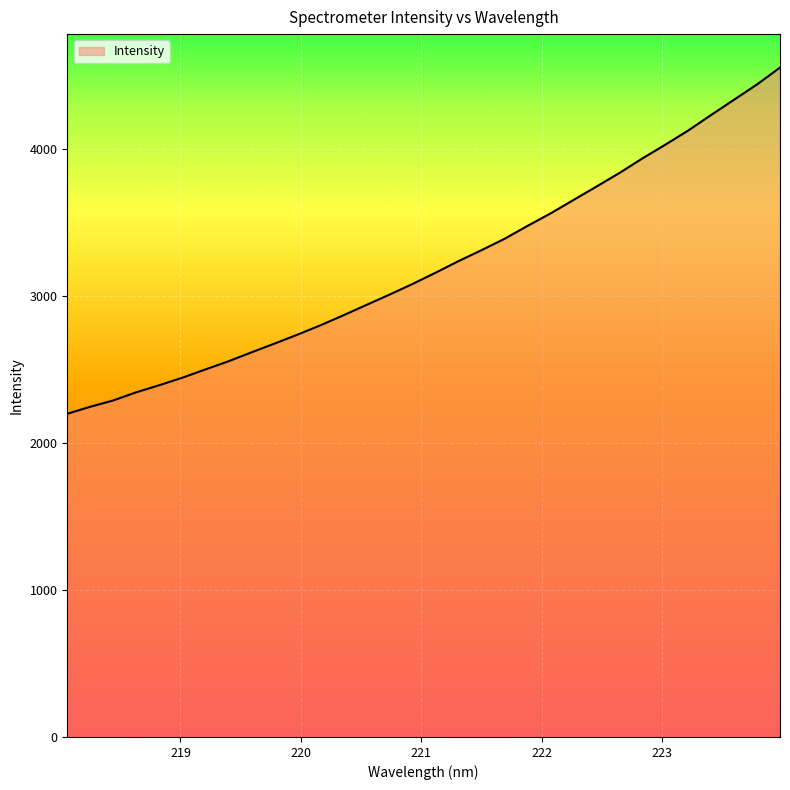

What is the smallest value displayed?

2198.8